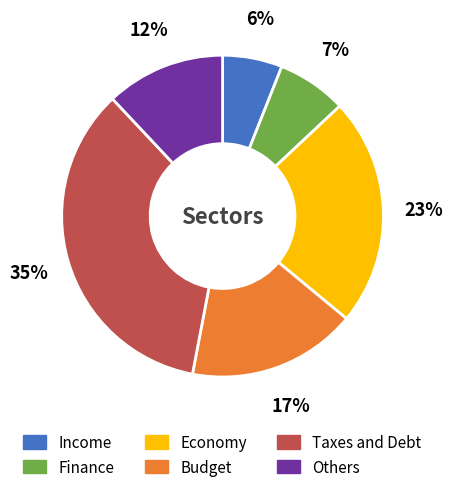

How many slices are in this pie chart?

6